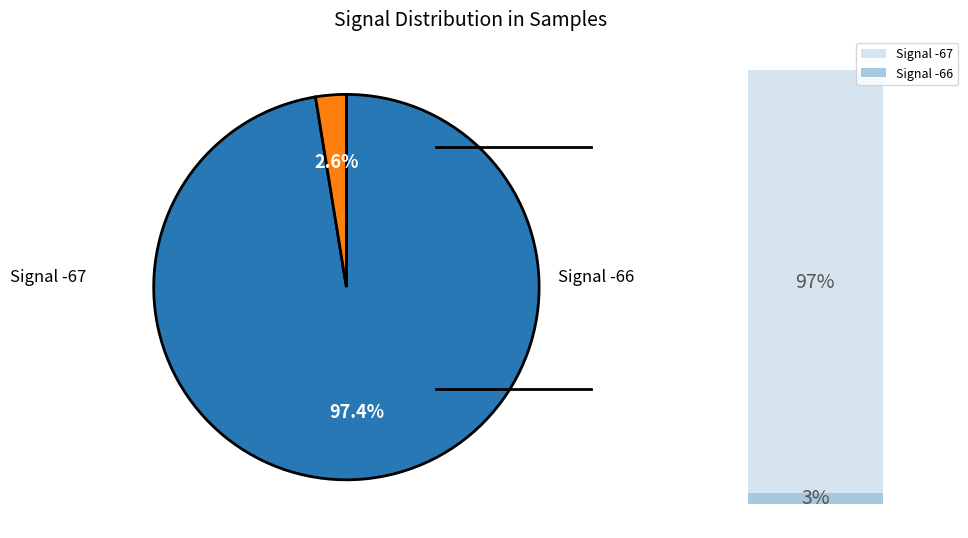

Is there a majority slice in this chart?

Yes